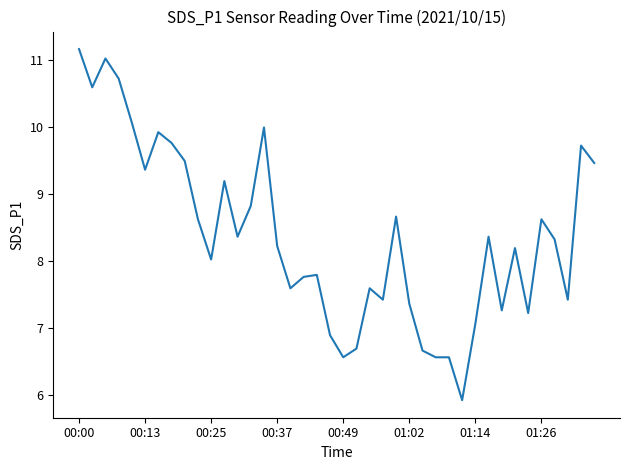

What is the greatest value displayed?

11.2